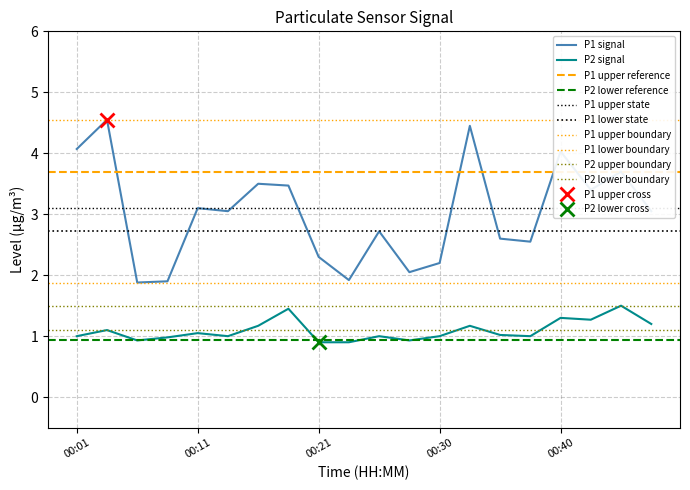

Where is the first local minimum for P1?

00:06